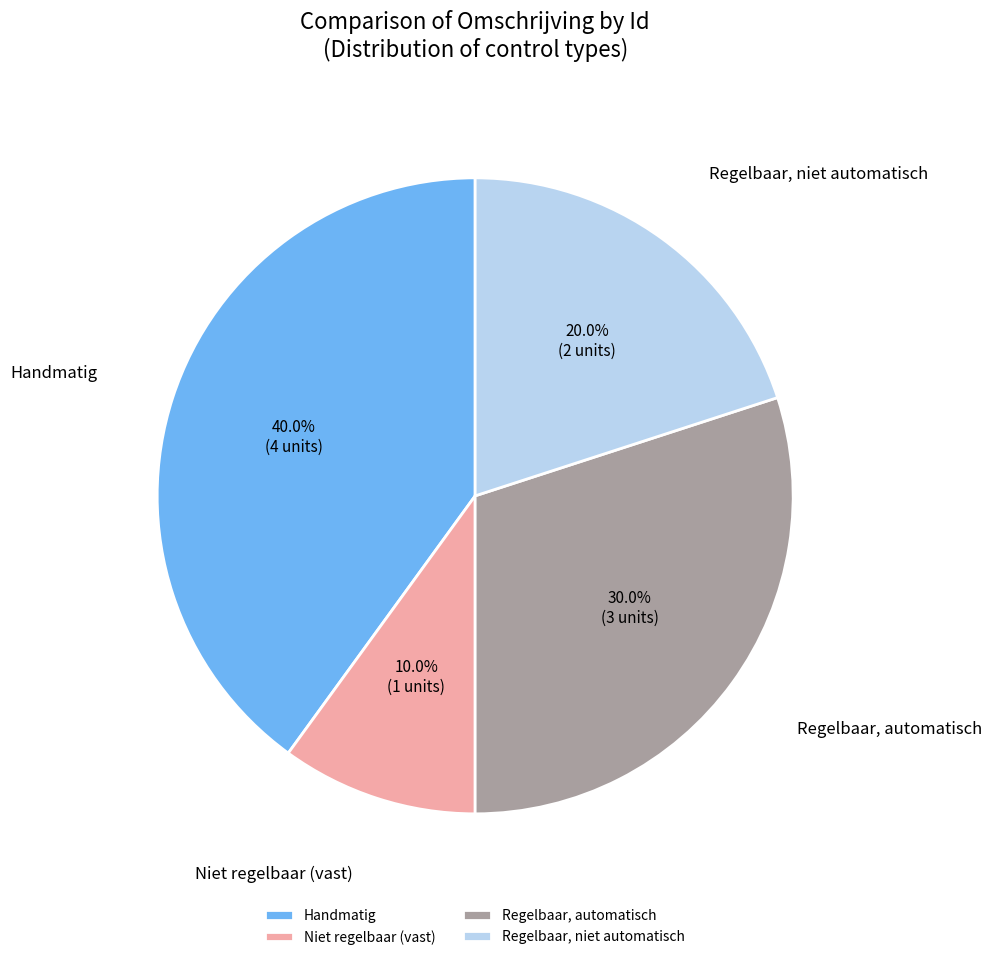

Between Niet regelbaar (vast) and Regelbaar, niet automatisch, which is larger?

Regelbaar, niet automatisch